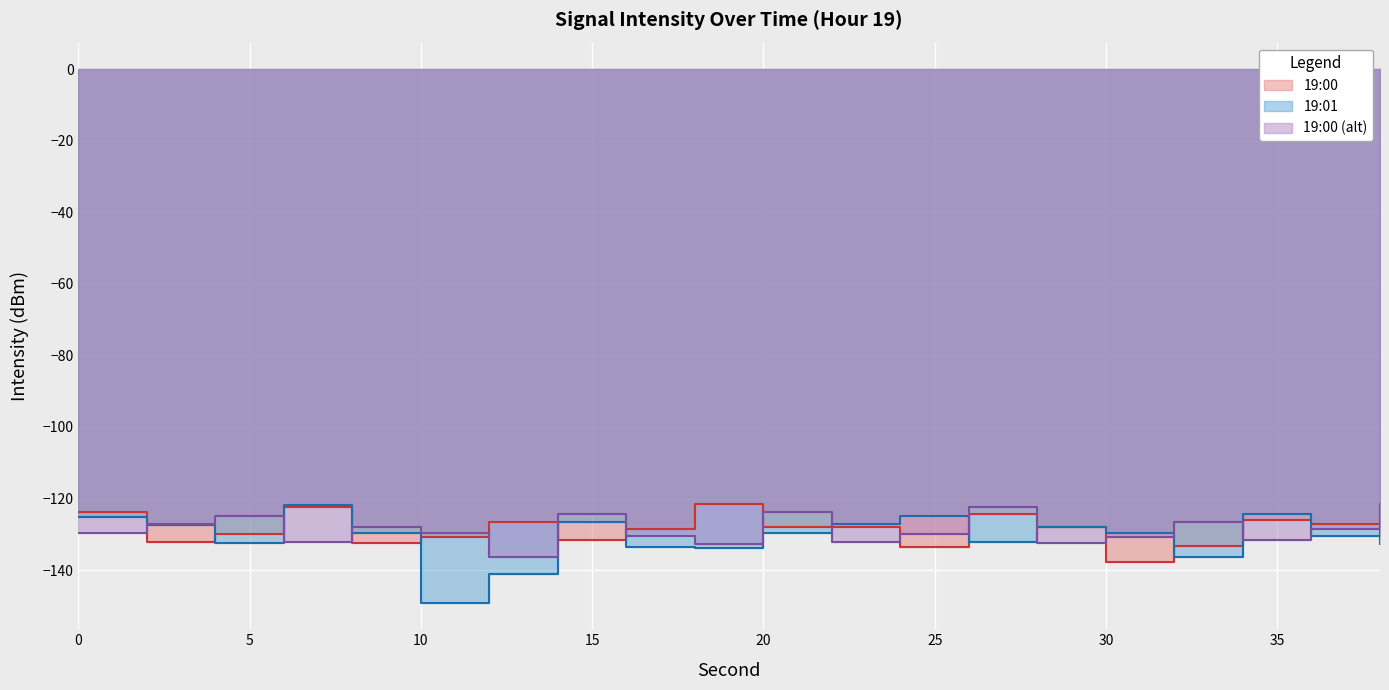

Which series has the largest range (max minus min)?

19:01